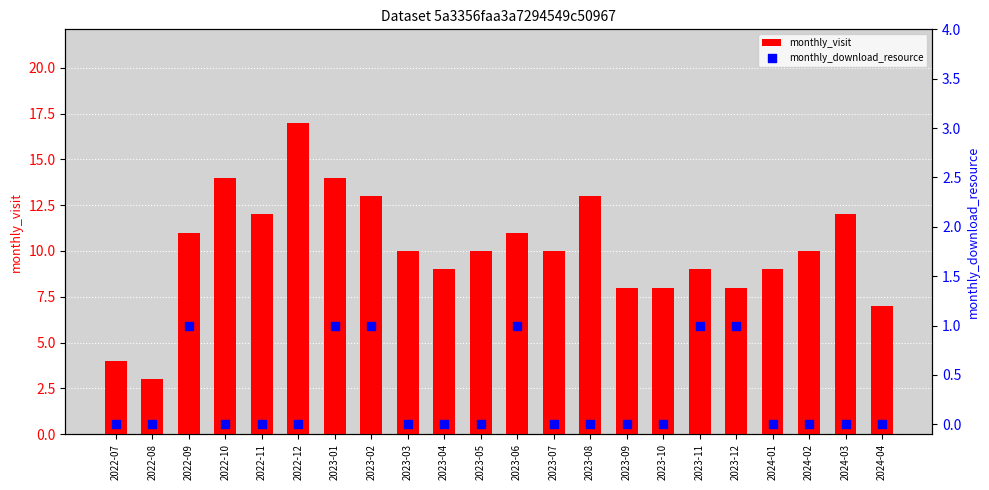

Which series has the largest Y range (max minus min)?

monthly_visit